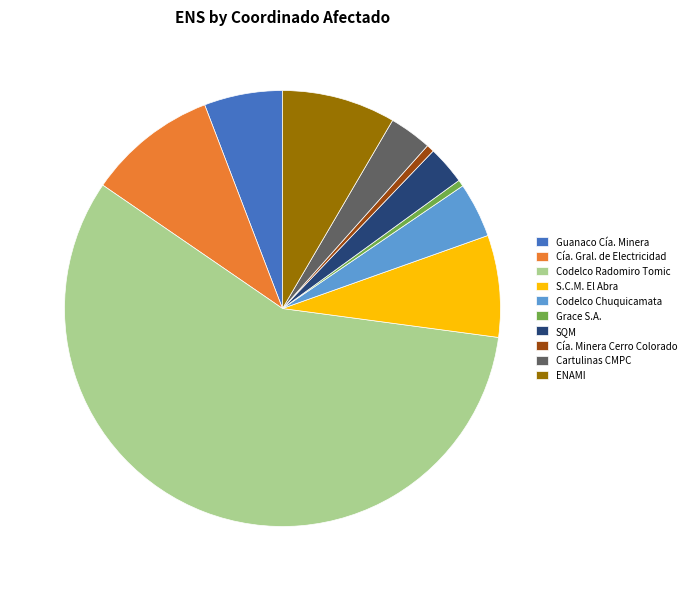

What is the largest slice in the pie chart?

Codelco Radomiro Tomic